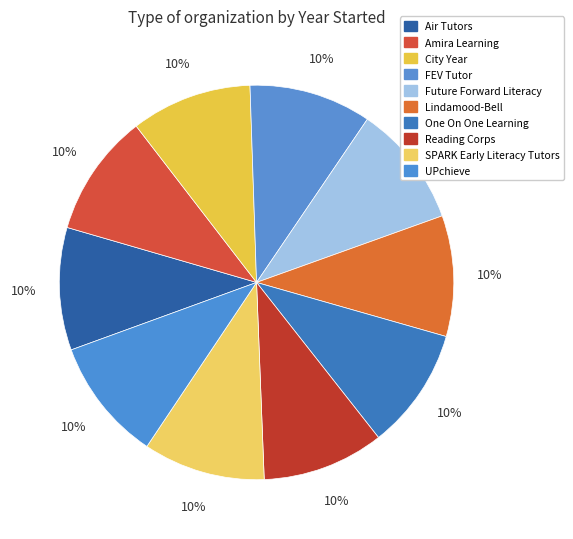

How many segments does this pie chart have?

10